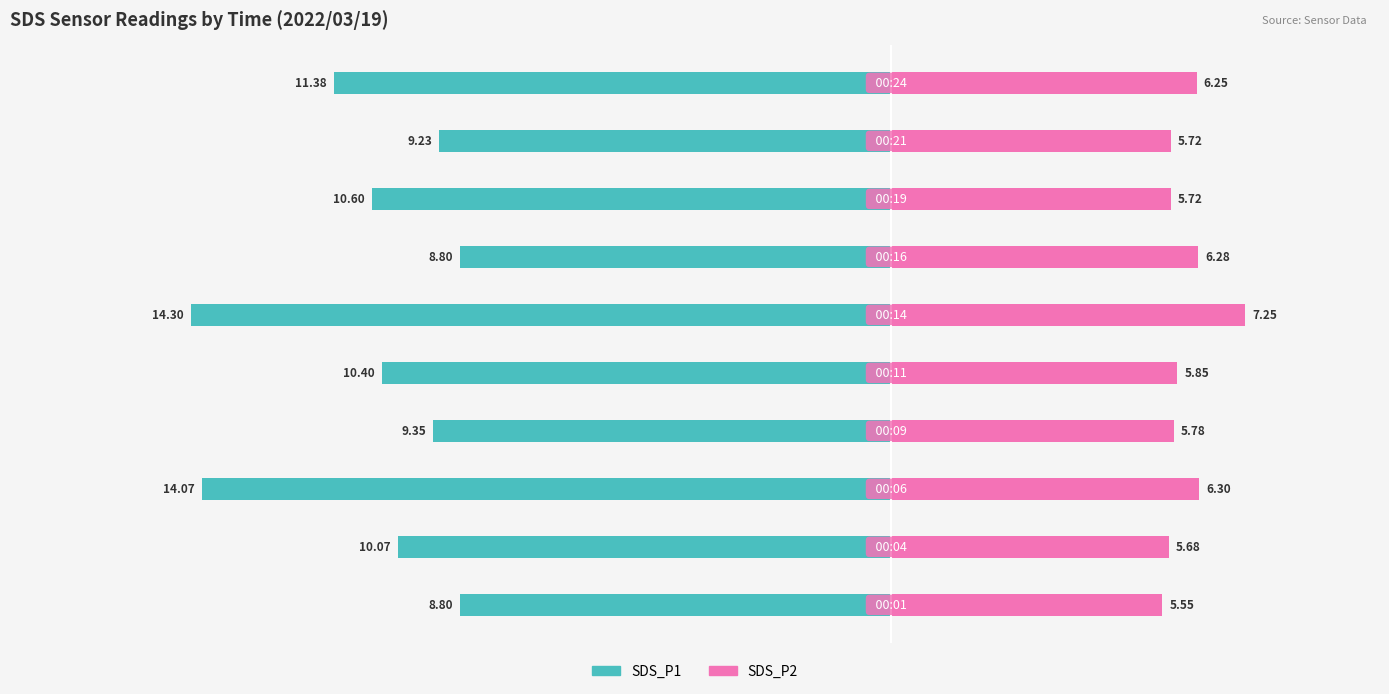

What is the highest value of the SDS_P2 series?

7.2